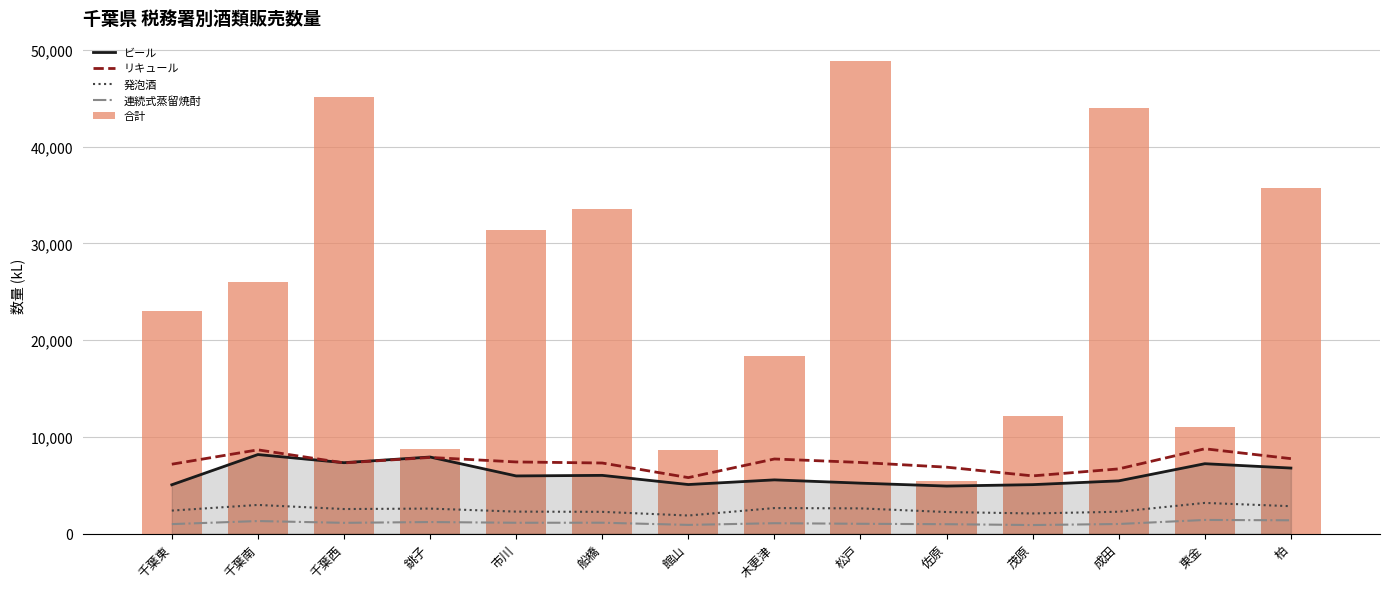

What is the label of the 8th bar from the right?

館山